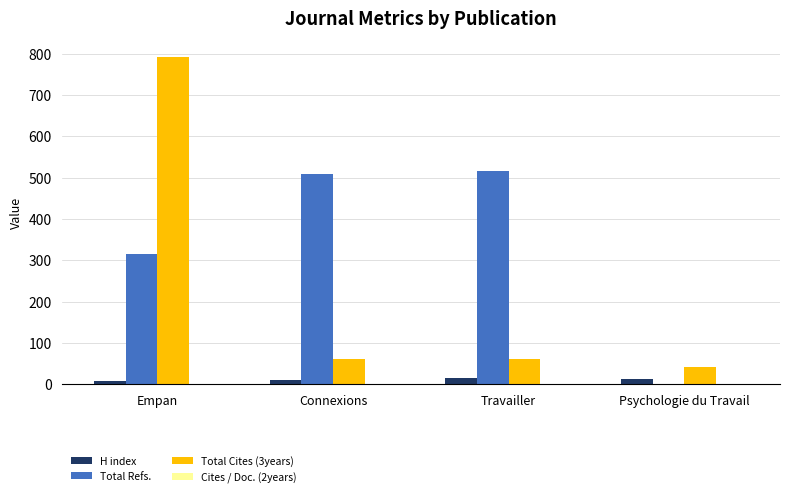

True or false: Total Cites (3years) has a value of 42 at Psychologie du Travail.

True